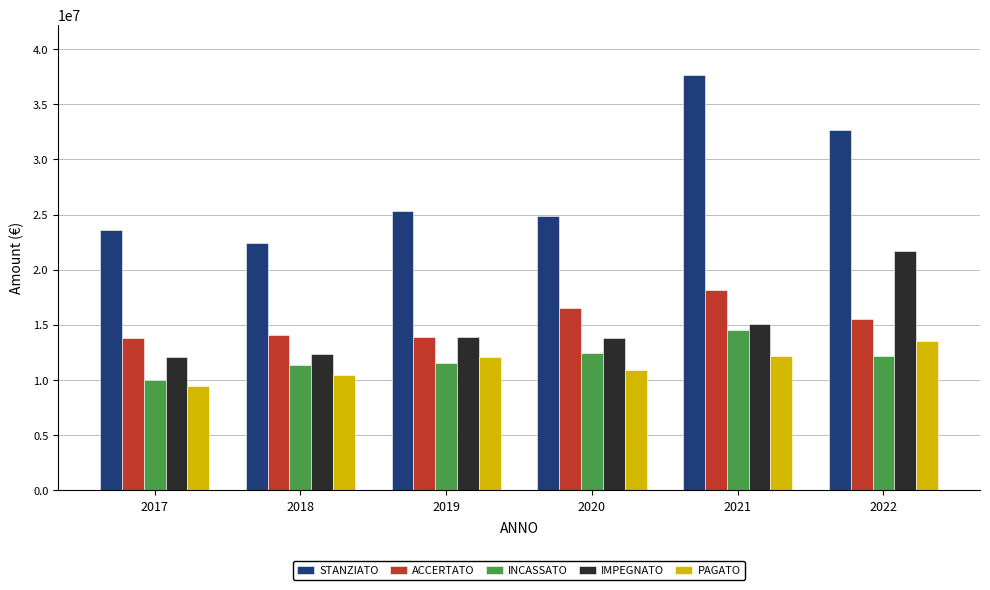

What is the average value of the PAGATO series?

11449347.7